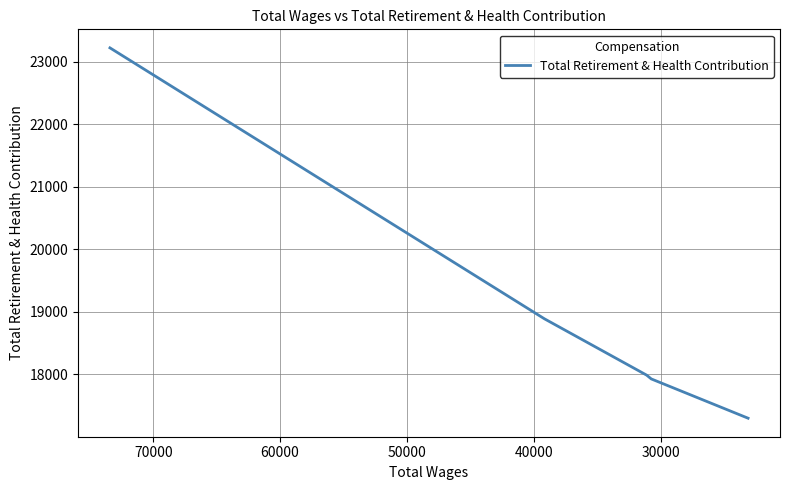

How many values are below 17988?

2